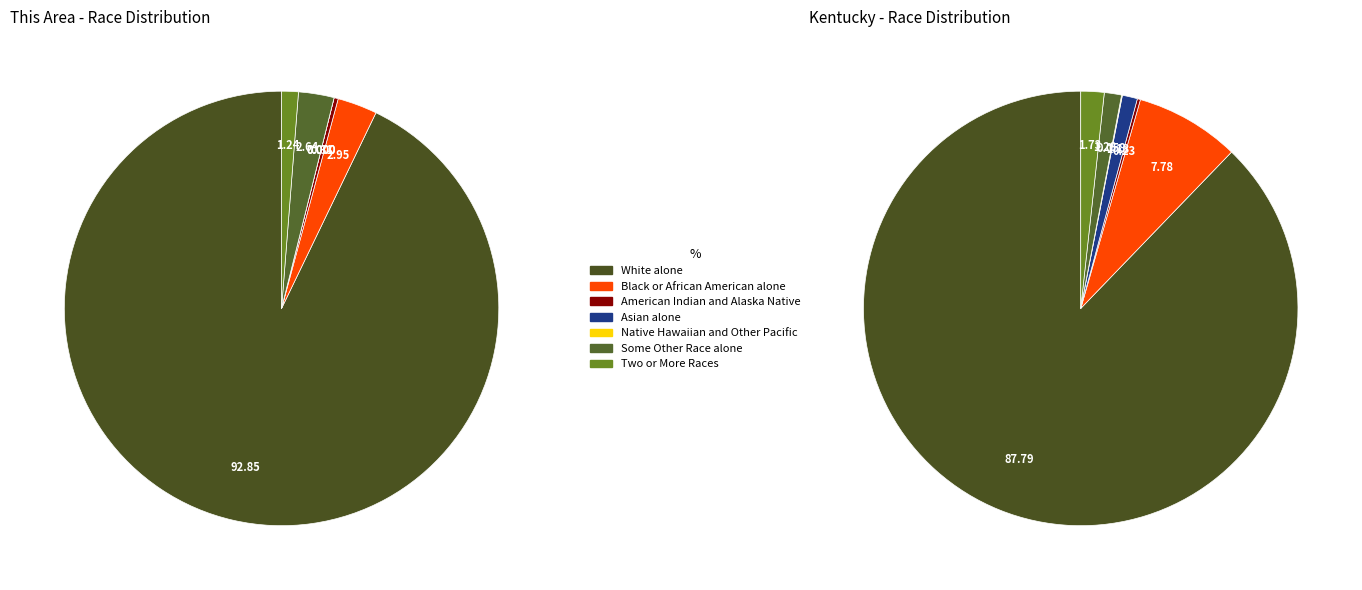

What is the total percentage of Asian alone and Two or More Races?

1.2%